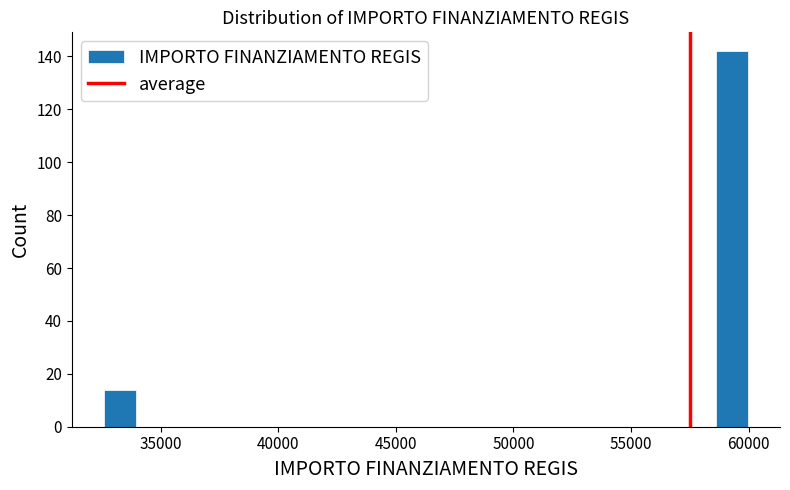

Read against the x-axis, roughly where is the centre of the tallest bar?

59500